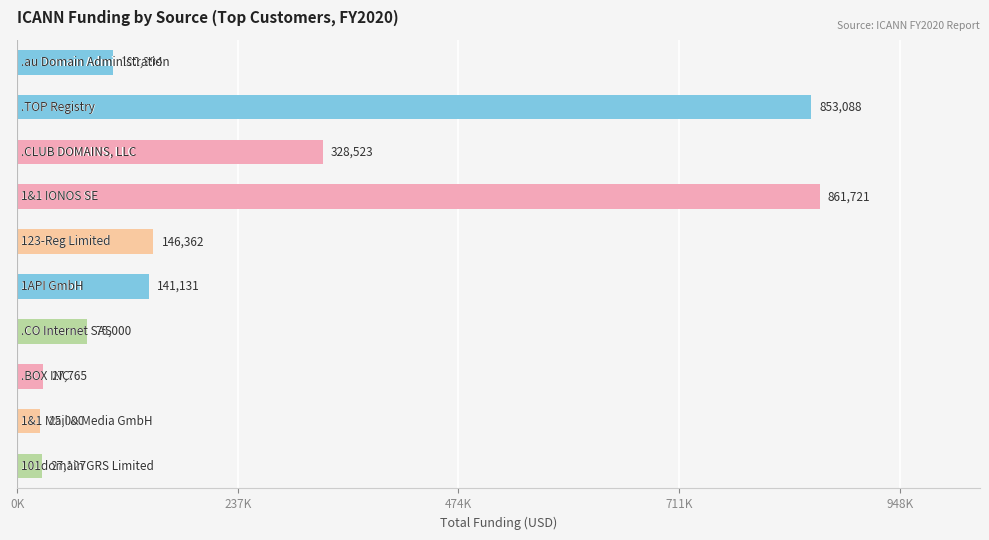

Does the chart contain any negative values?

No